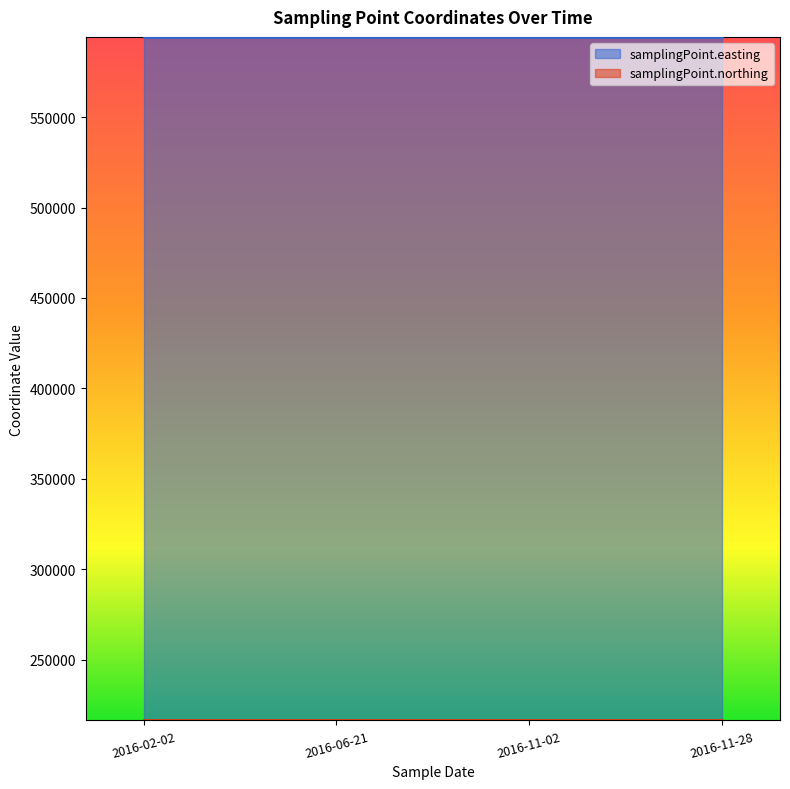

What is the minimum value for samplingPoint.easting?

594035